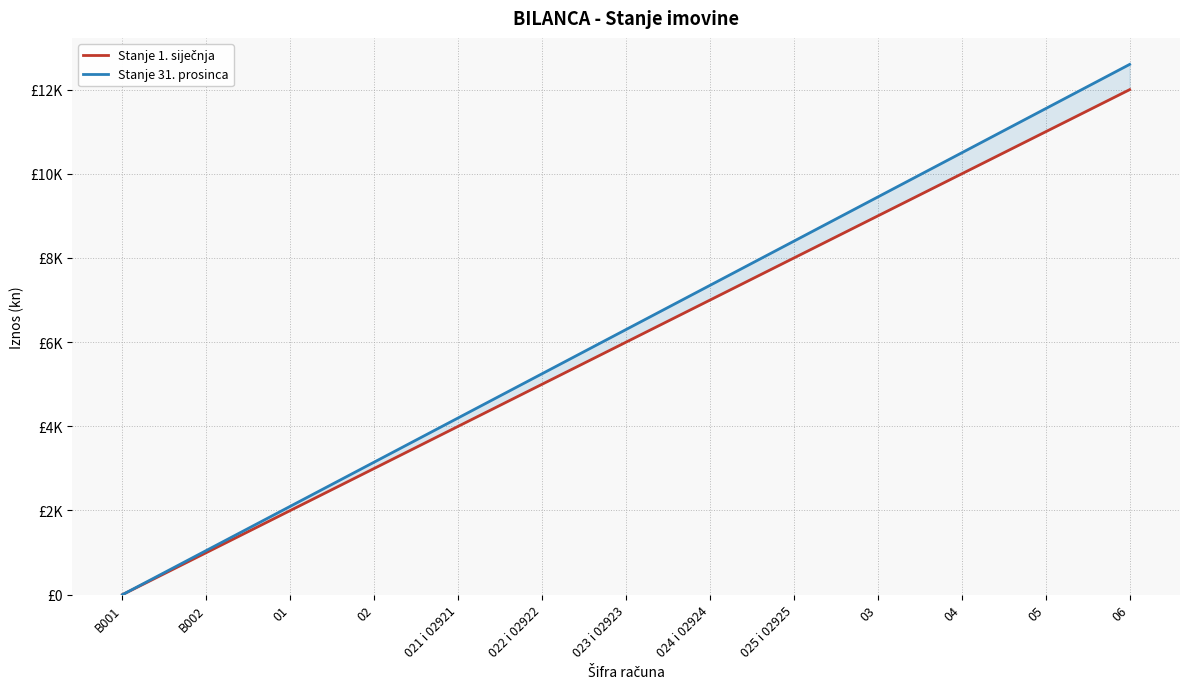

Does the chart have visible grid lines?

Yes